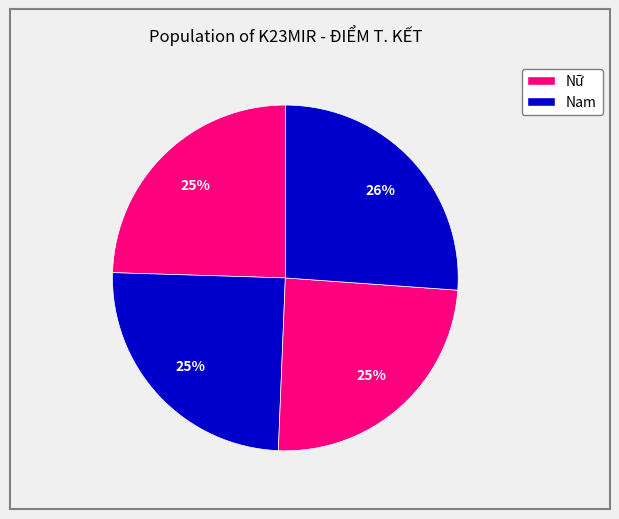

To the nearest percent, what is the average slice percentage?

25%